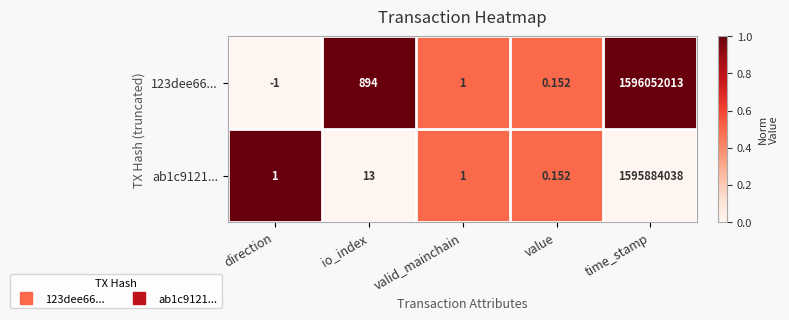

Where is 123dee66... nearest to the value 798026006?

io_index